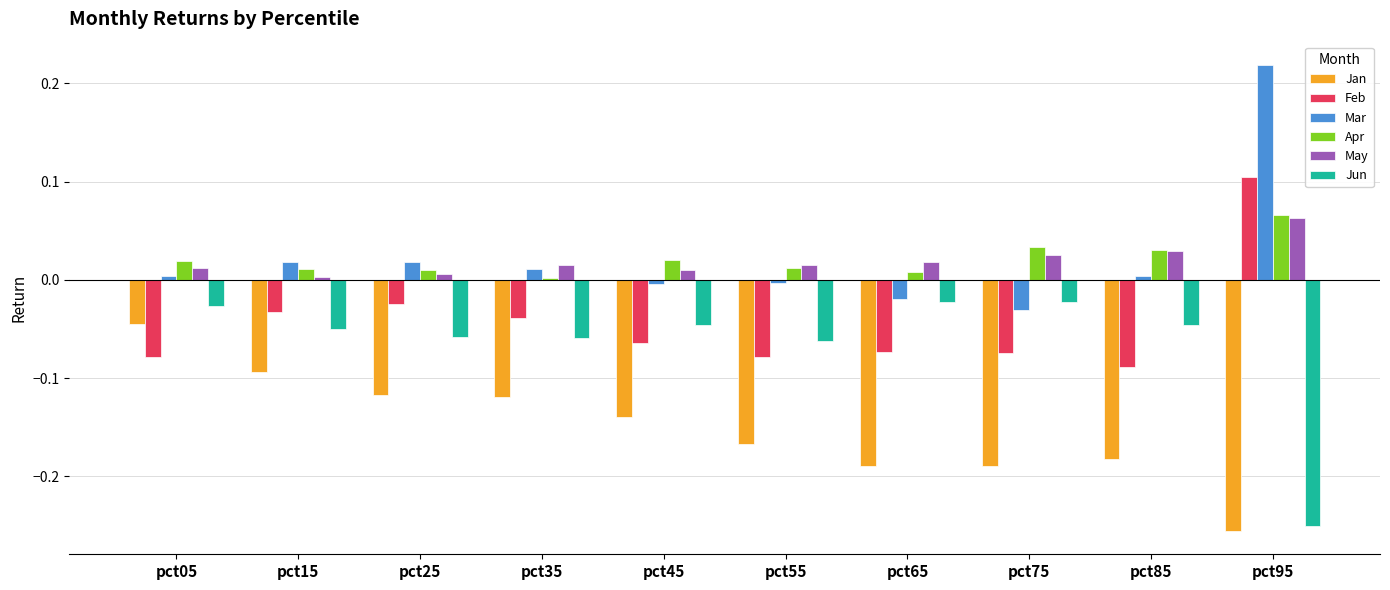

Is the value of Feb at pct35 greater than the value of Mar at pct15?

No